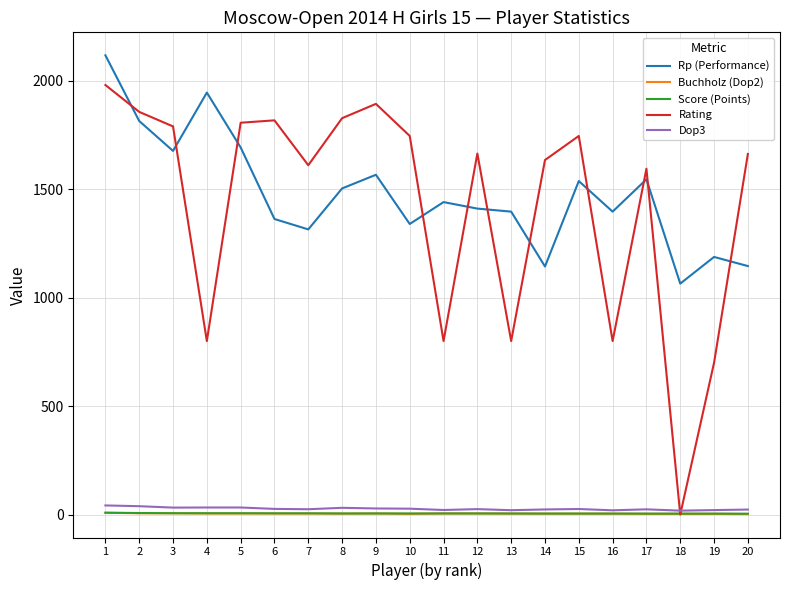

True or false: Dop3 has more than 0 points higher than both neighbors.

True